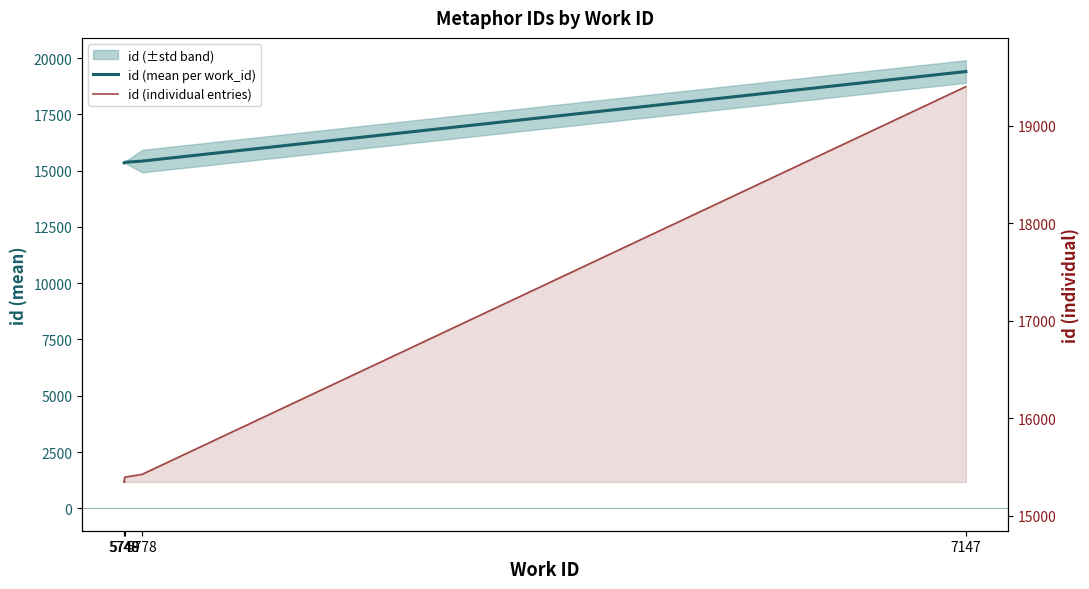

What is the average value?

15943